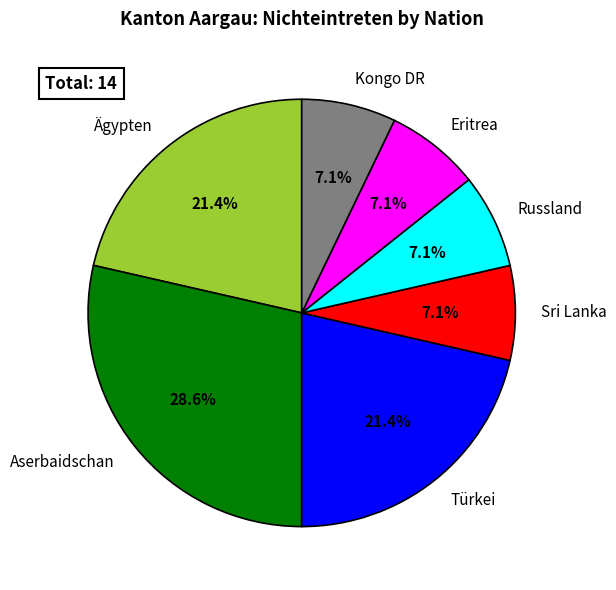

How many slices are in this pie chart?

7